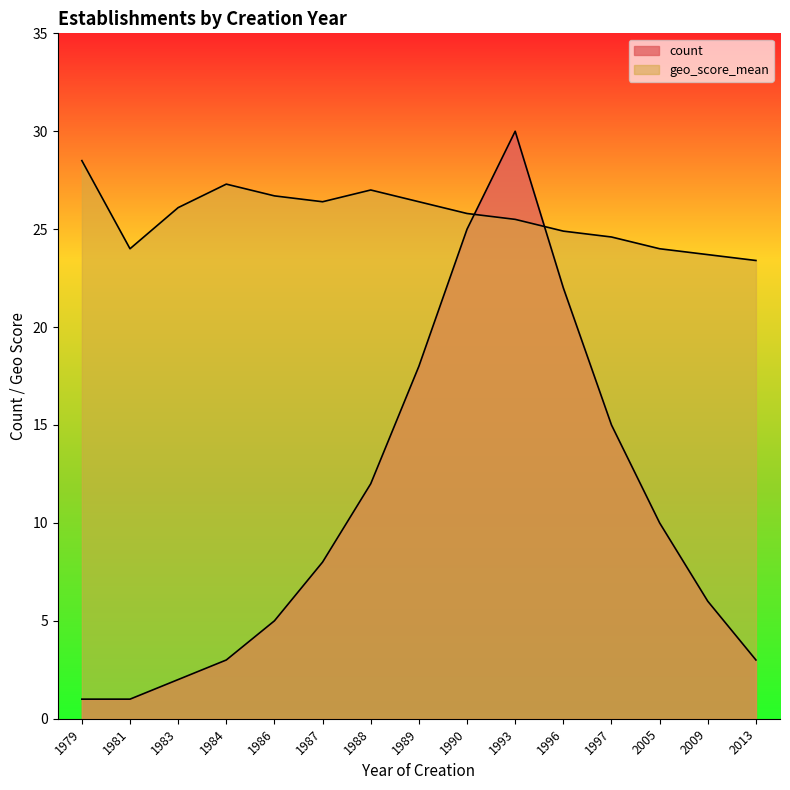

What is the difference between the maximum and minimum values in the count series?

29.0